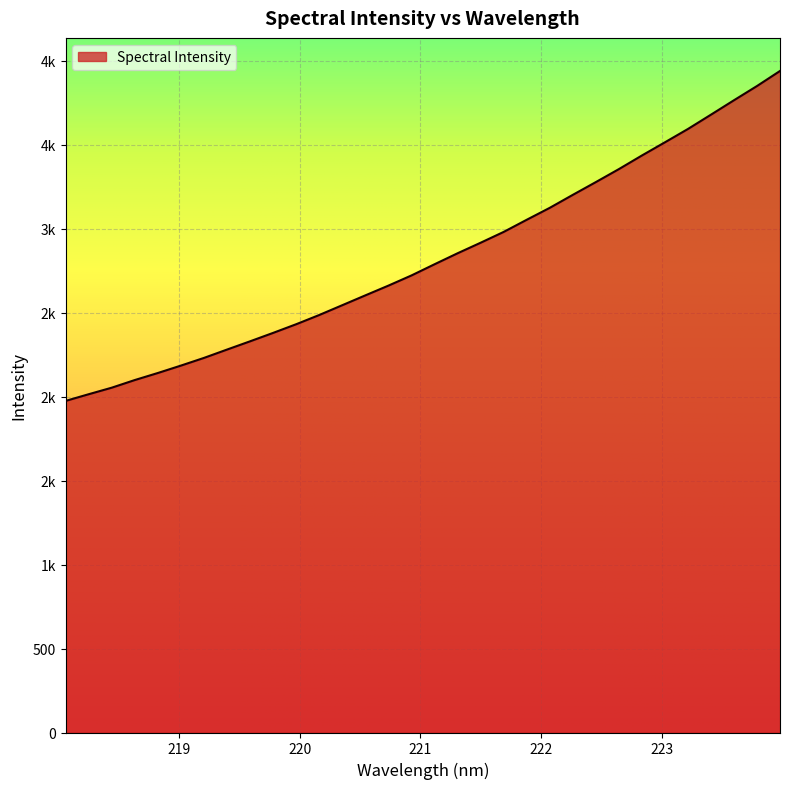

Is this an area chart (filled region under the line)?

Yes